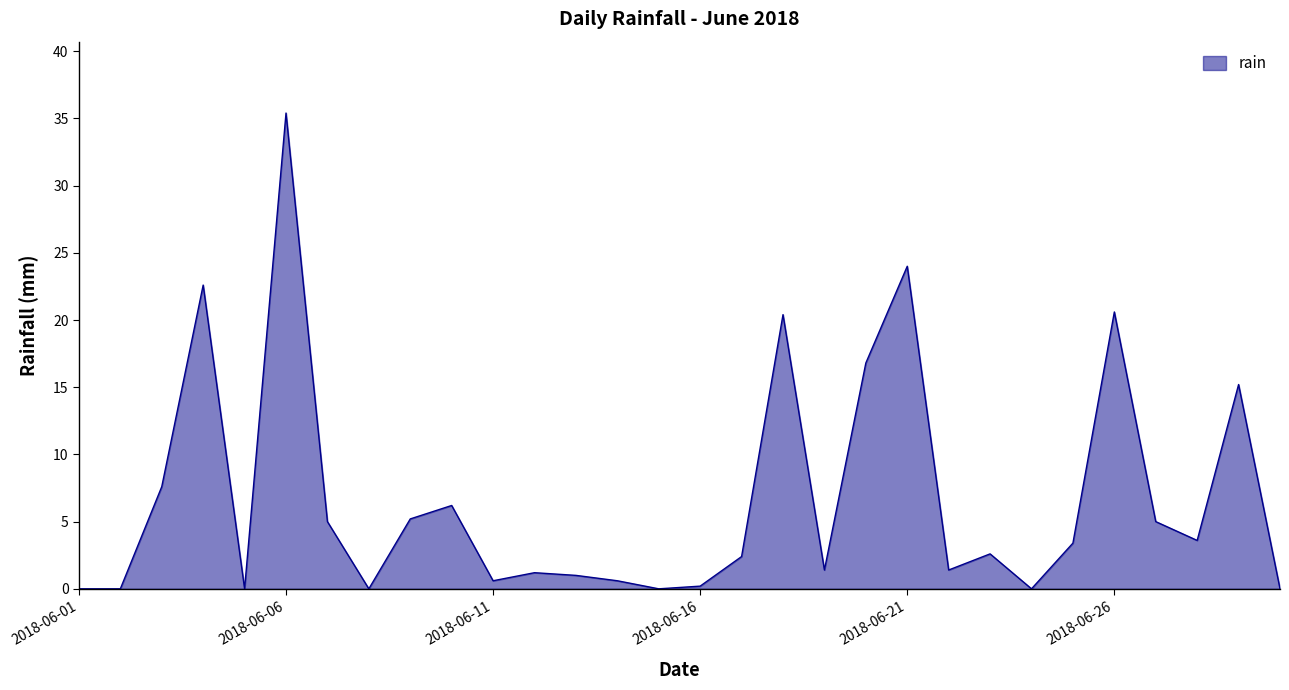

What is the greatest value displayed?

35.4